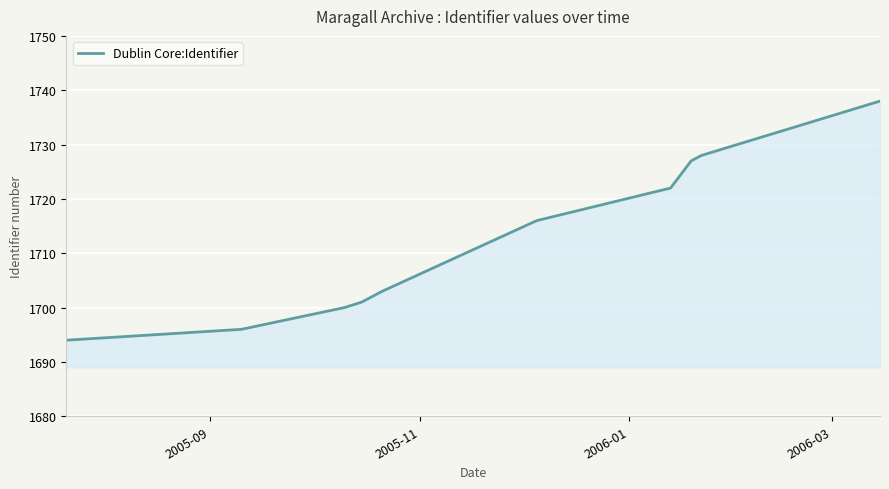

What is the greatest value displayed?

1738